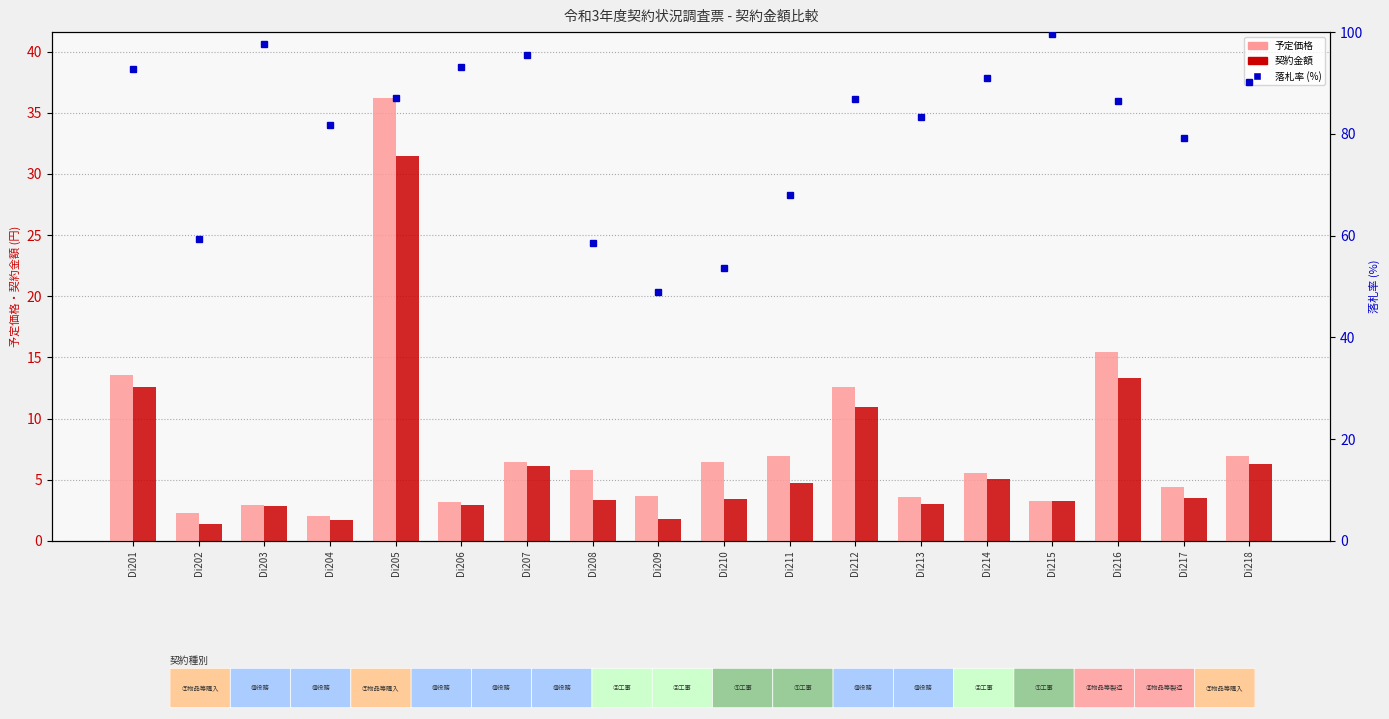

Reading left to right, extract all data points from this chart.

予定価格: Di201=13.6	Di202=2.3	Di203=3.0	Di204=2.1	Di205=36.2	Di206=3.2	Di207=6.4	Di208=5.8	Di209=3.7	Di210=6.5	Di211=7.0	Di212=12.6	Di213=3.6	Di214=5.6	Di215=3.3	Di216=15.4	Di217=4.4	Di218=7.0
契約金額: Di201=12.6	Di202=1.4	Di203=2.9	Di204=1.7	Di205=31.5	Di206=2.9	Di207=6.1	Di208=3.4	Di209=1.8	Di210=3.5	Di211=4.7	Di212=11.0	Di213=3.0	Di214=5.1	Di215=3.3	Di216=13.3	Di217=3.5	Di218=6.3
落札率: Di201=92.7	Di202=59.4	Di203=97.7	Di204=81.7	Di205=87.1	Di206=93.1	Di207=95.5	Di208=58.6	Di209=48.9	Di210=53.6	Di211=67.9	Di212=86.9	Di213=83.4	Di214=91.0	Di215=99.6	Di216=86.4	Di217=79.1	Di218=90.2